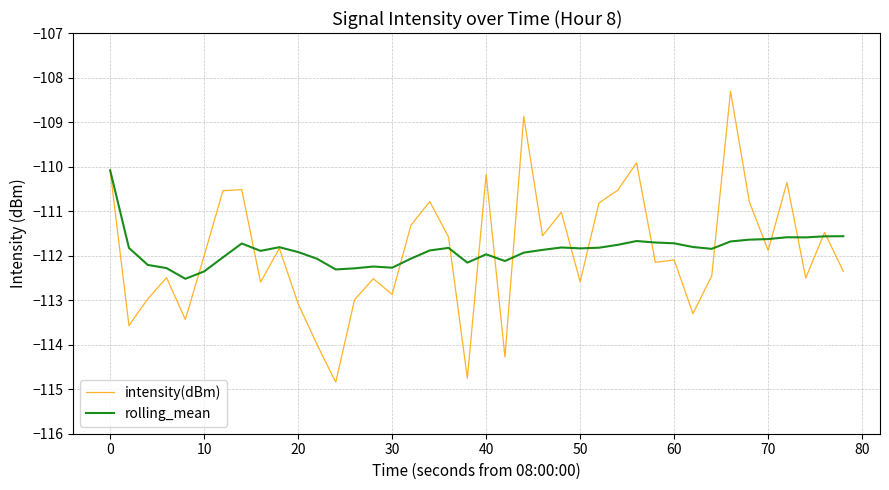

What is the greatest value displayed?

-108.3